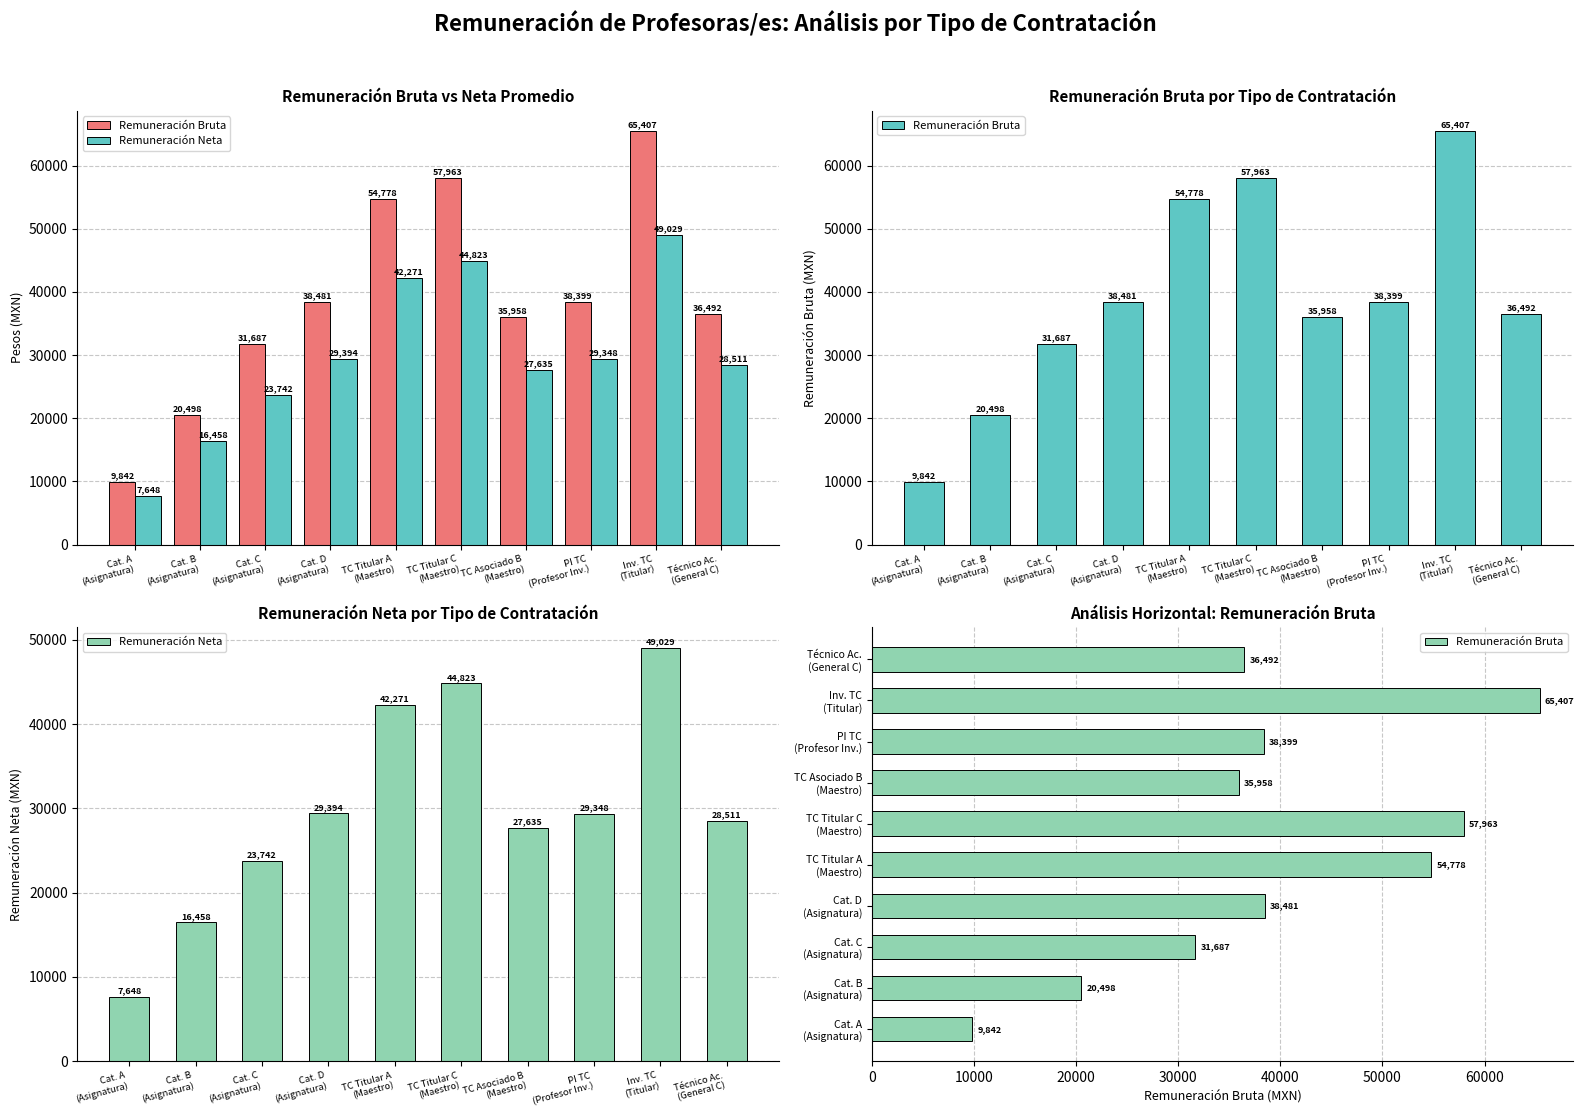

At which label does Remuneración Bruta reach its minimum?

Cat. A
(Asignatura)